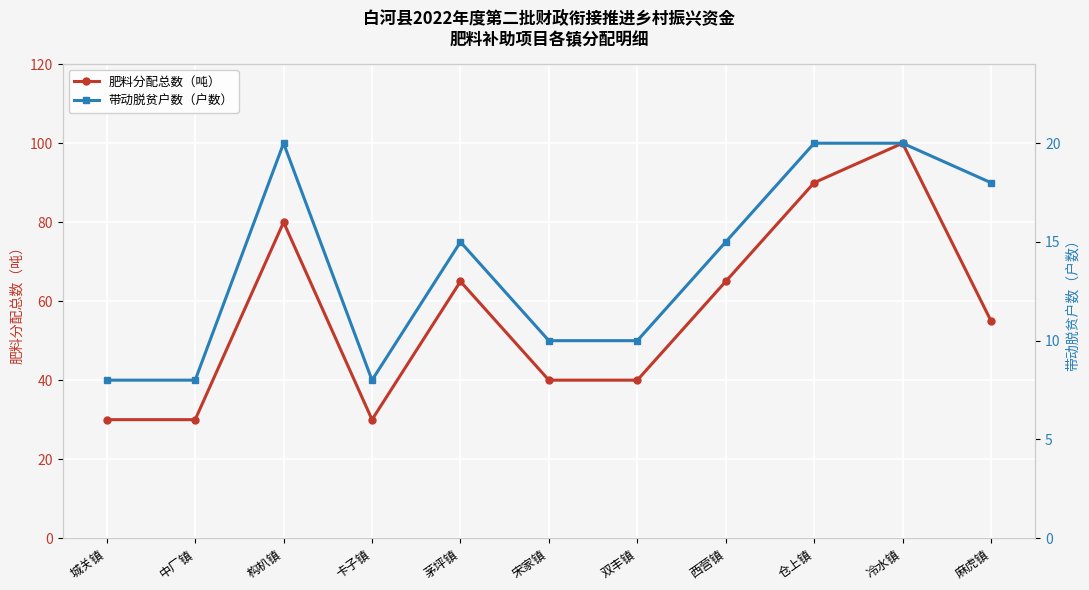

What is the difference between the 带动脱贫户数（户数） values at 构朳镇 and 西营镇?

5